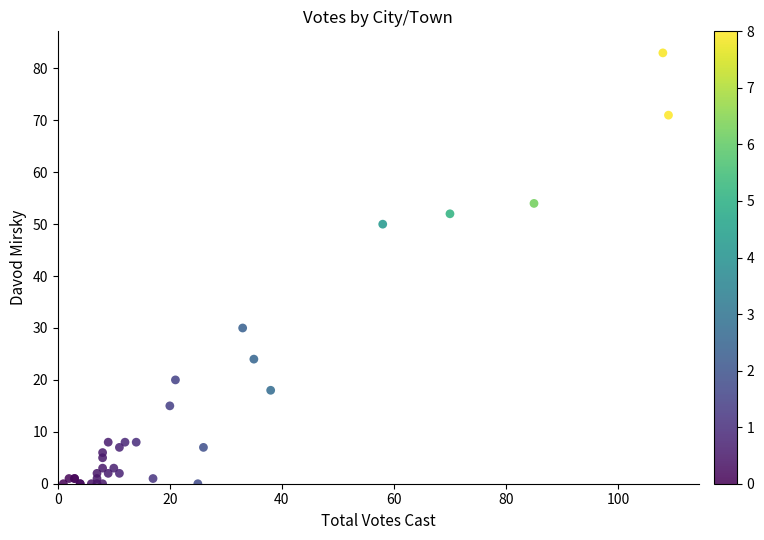

What Y value in the scatter plot is closest to 41?

50